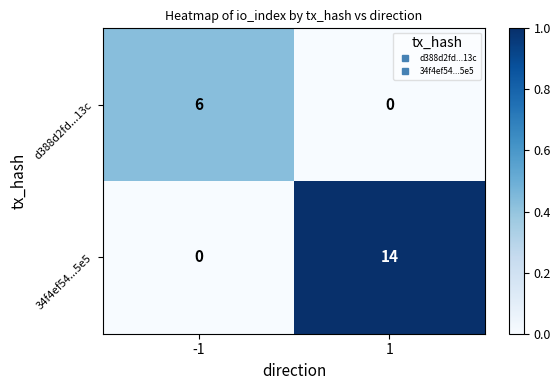

Read the 34f4ef54...5e5 value at 1.

14